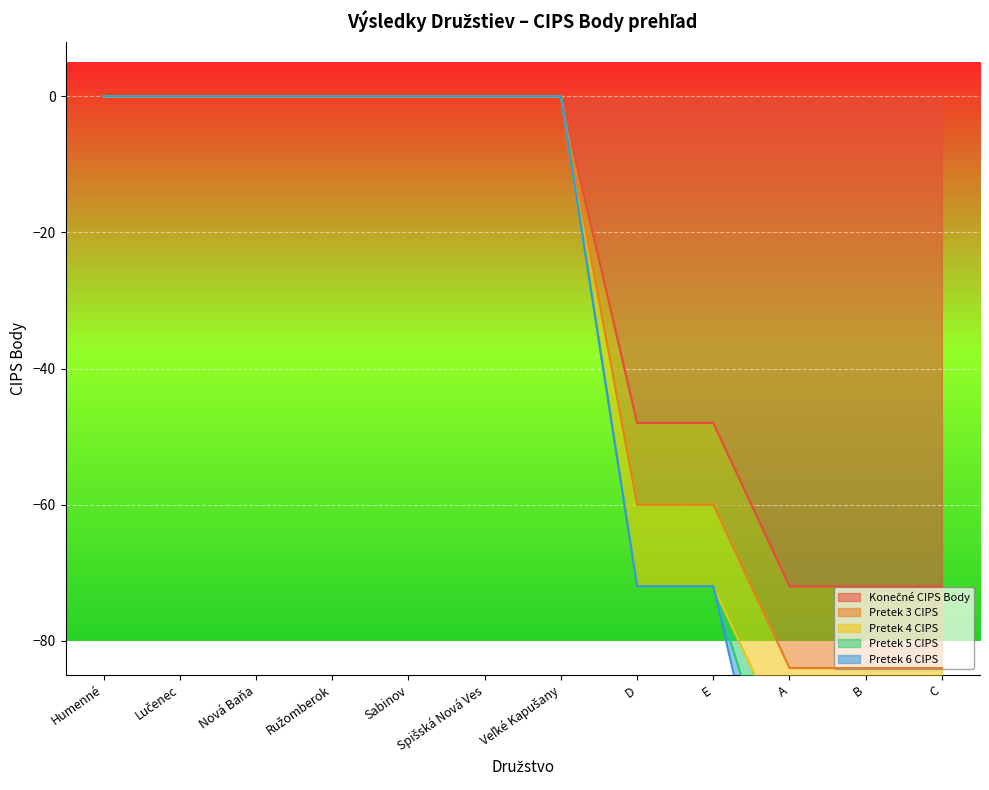

How many distinct data groups are displayed?

5